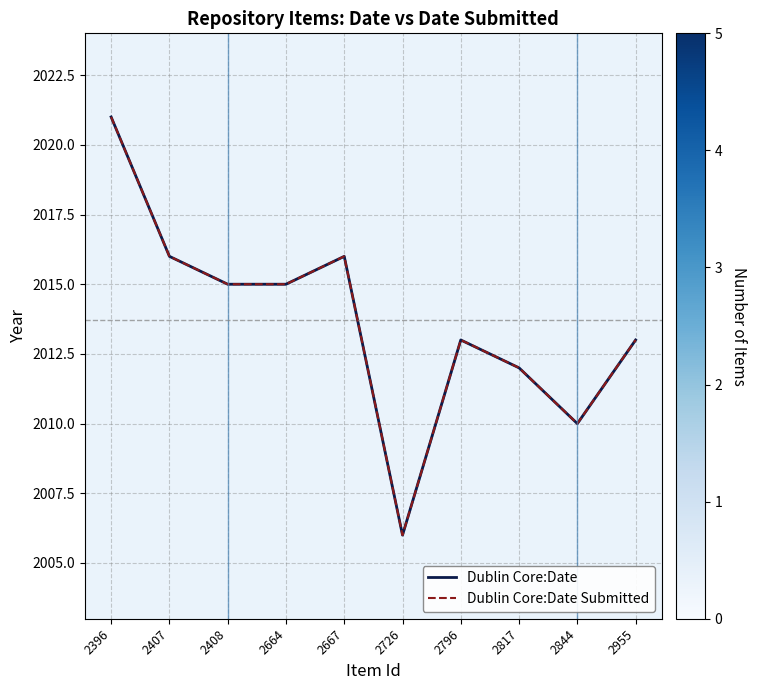

How many lines are shown in the chart?

2